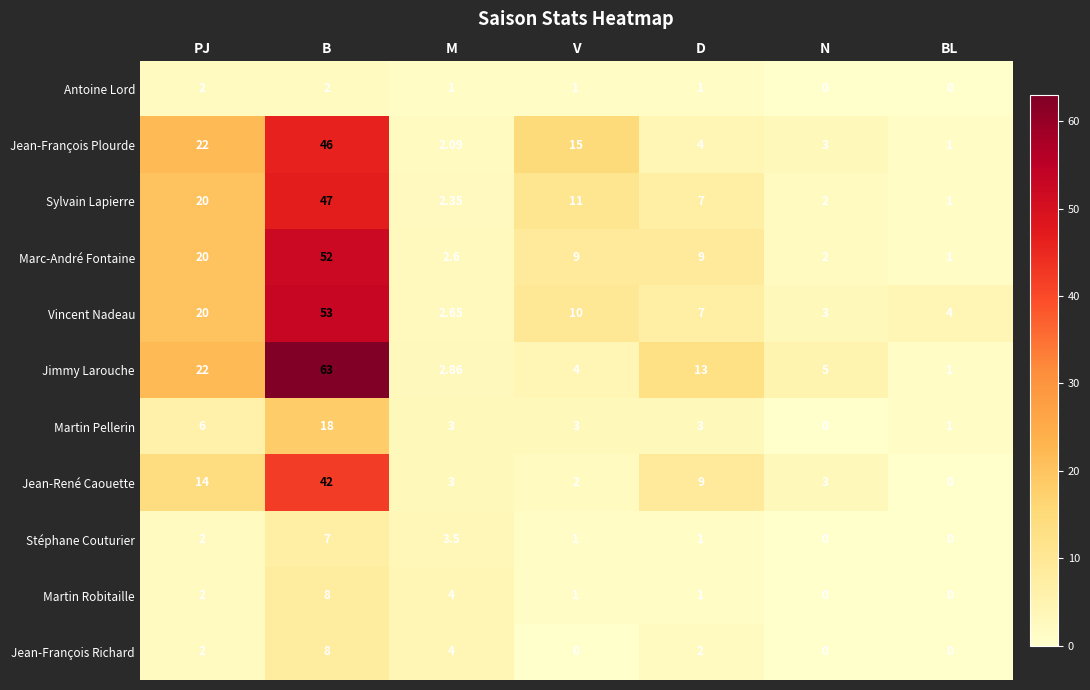

Which category has the highest value in the Jimmy Larouche series?

B